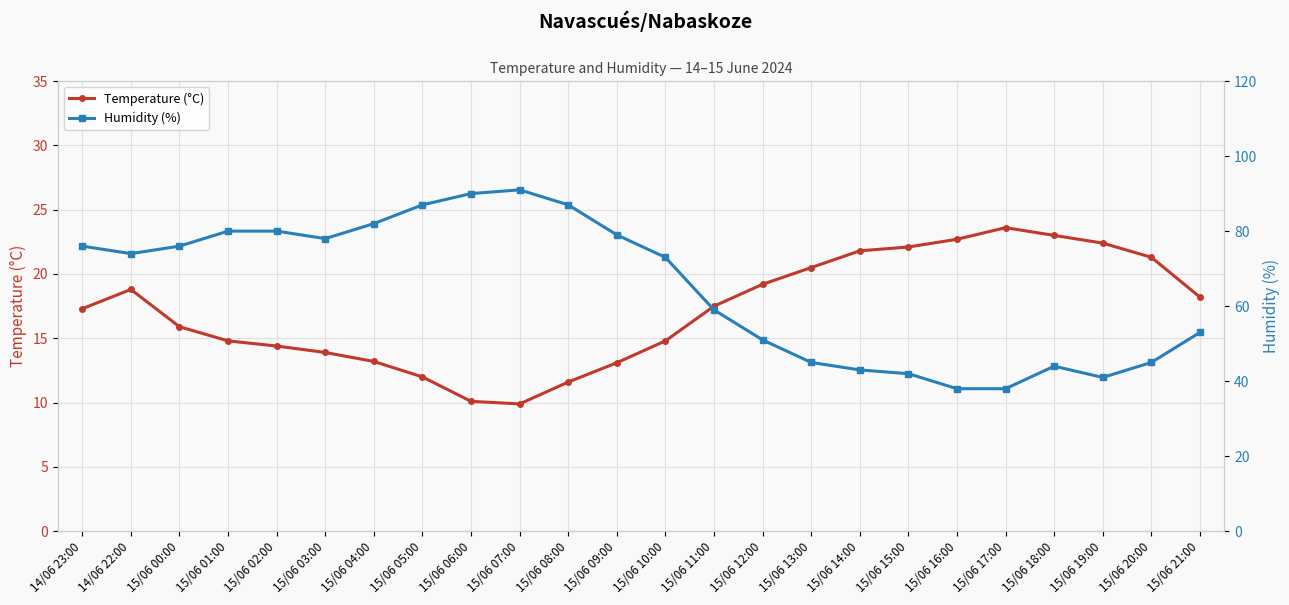

Which category has the highest value across all series?

15/06 07:00